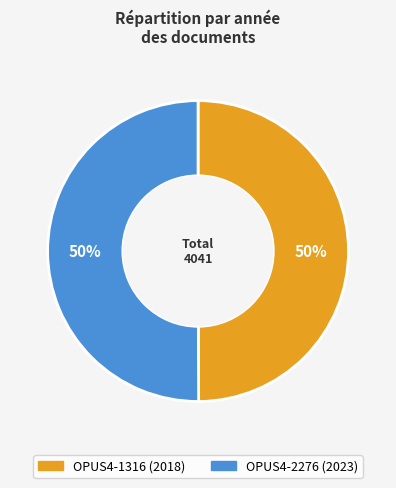

Approximately how many times larger is the value at OPUS4-1316 compared to OPUS4-2276?

1.0